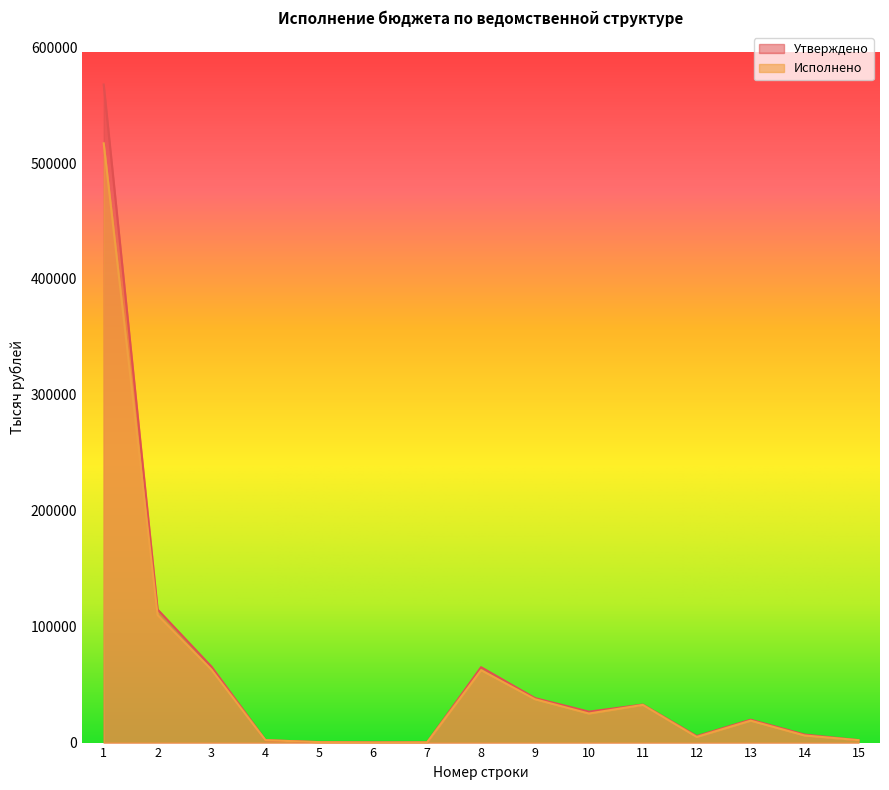

How many lines are shown in the chart?

2